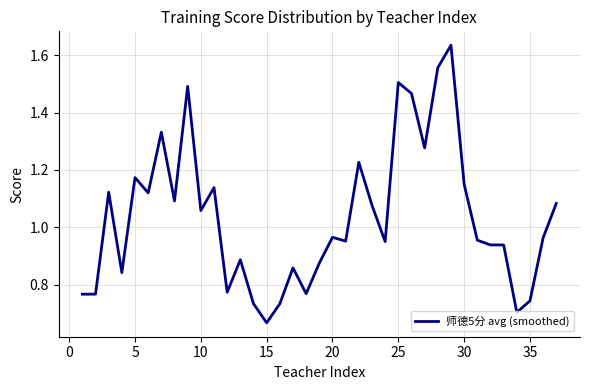

Does the chart display data point markers on the line(s)?

No